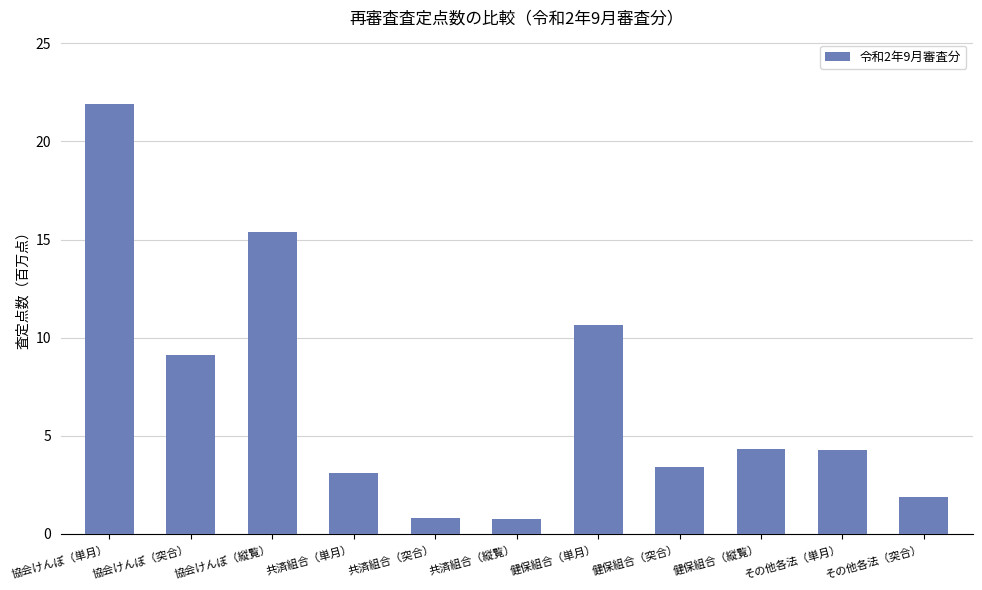

Approximately how many times larger is the value at 健保組合（縦覧） compared to その他各法（突合）?

2.3